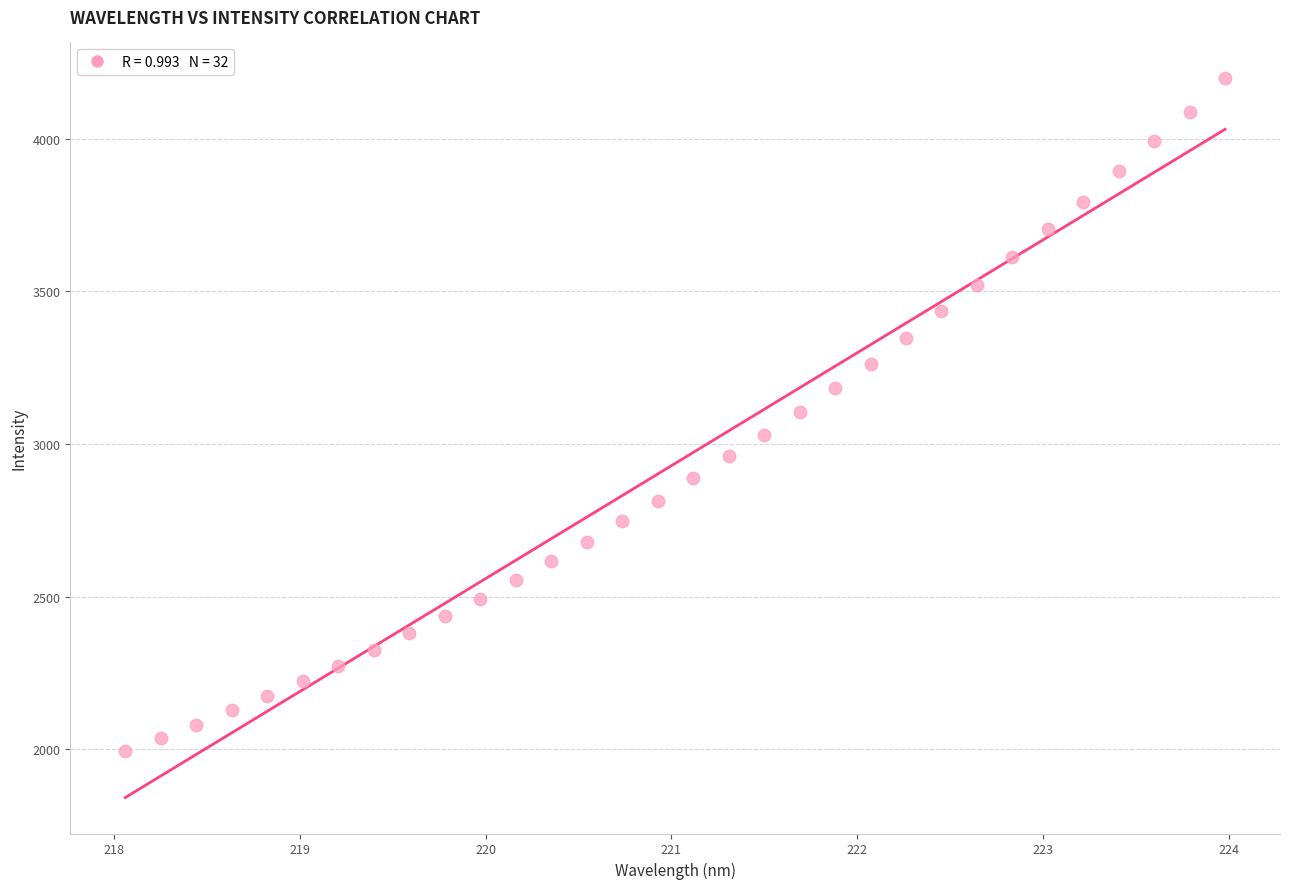

What is the range of Y values (max minus min)?

2205.7